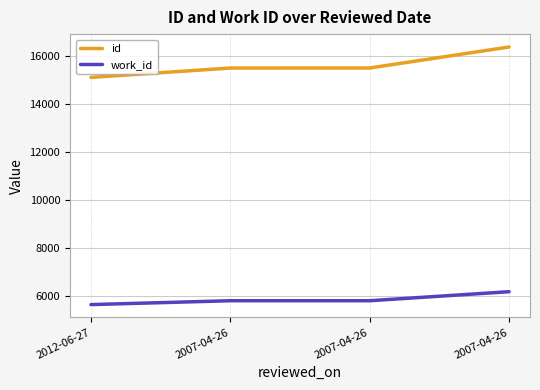

Is this an area chart (filled region under the line)?

No